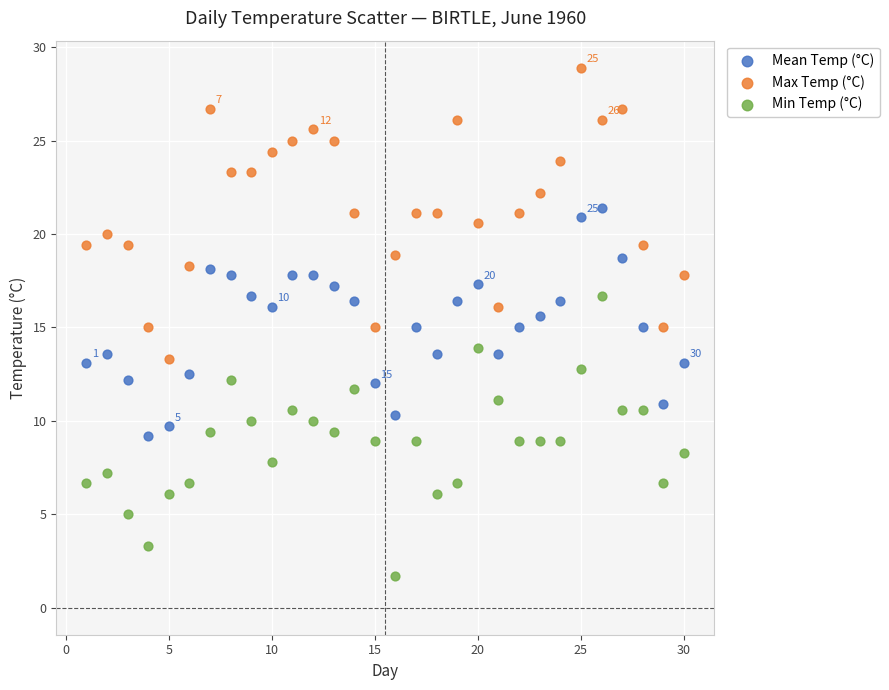

Which series reaches the maximum Y coordinate?

Max Temp (°C)